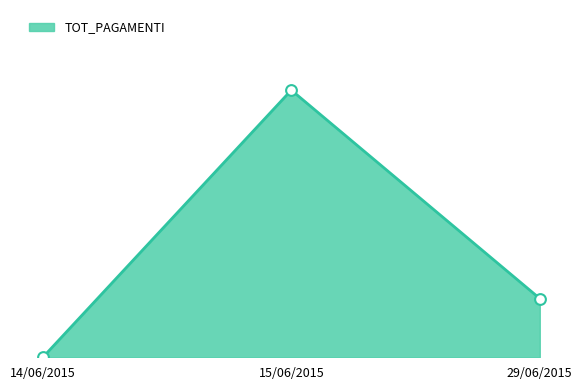

What is the change in value from 14/06/2015 to 15/06/2015?

+7213.1